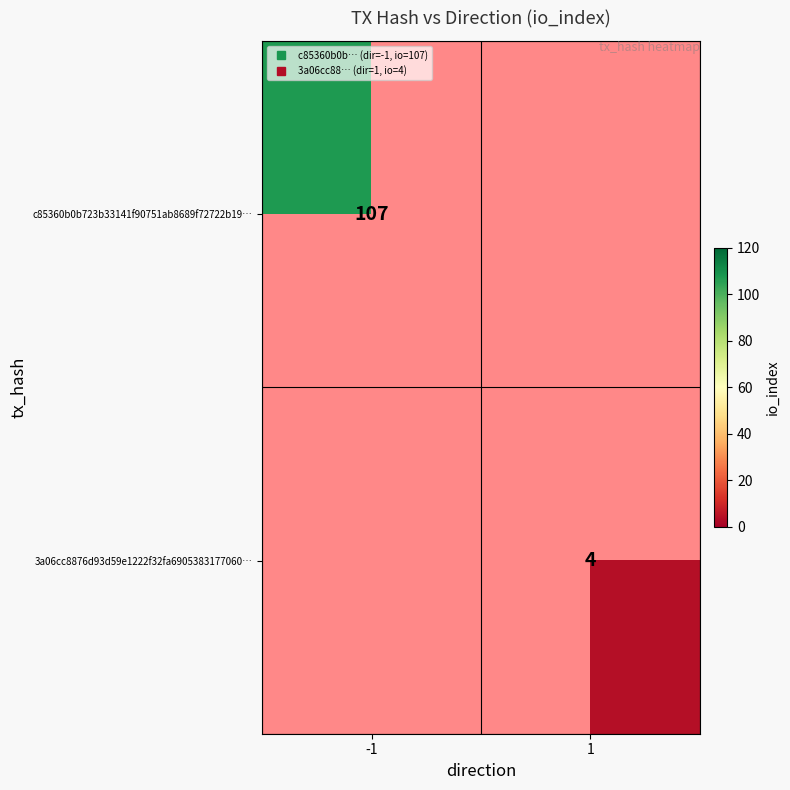

The value of 3a06cc8876d93d59e1222f32fa6905383177060… at 1 is 4.0. True or false?

True